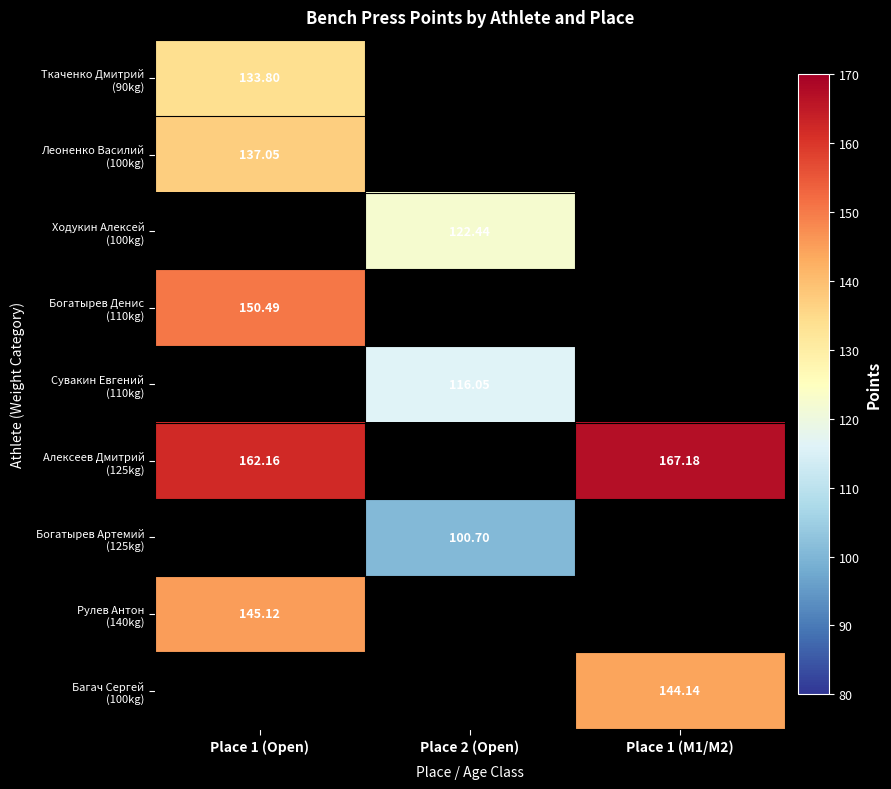

At how many categories does at least one series exceed 125?

2